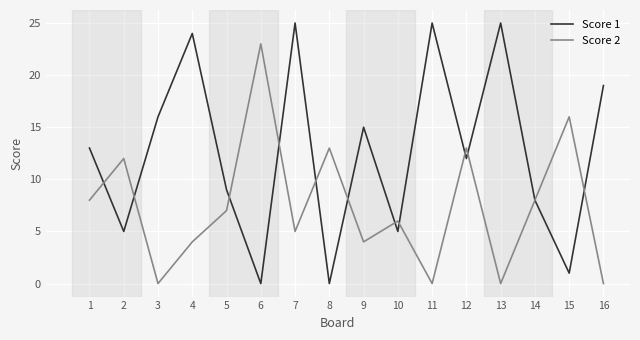

List the series in order of their peak value, lowest first.

Score 2, Score 1